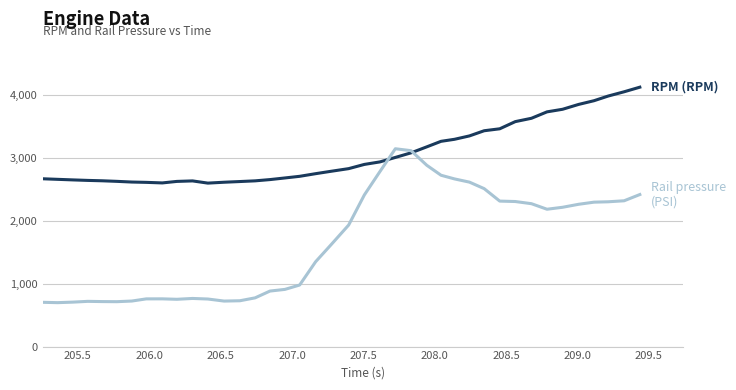

What is the smallest value displayed?

697.9